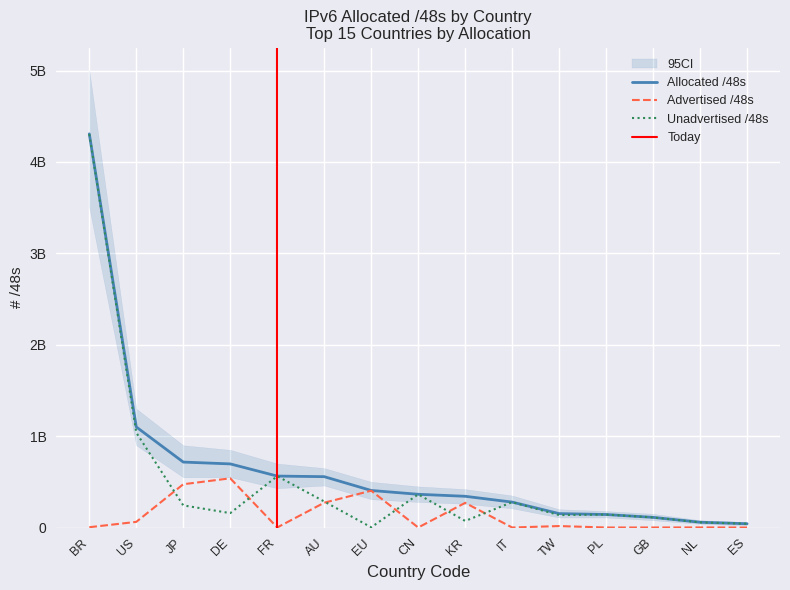

At which label is Allocated /48s closest to 2174582787?

US